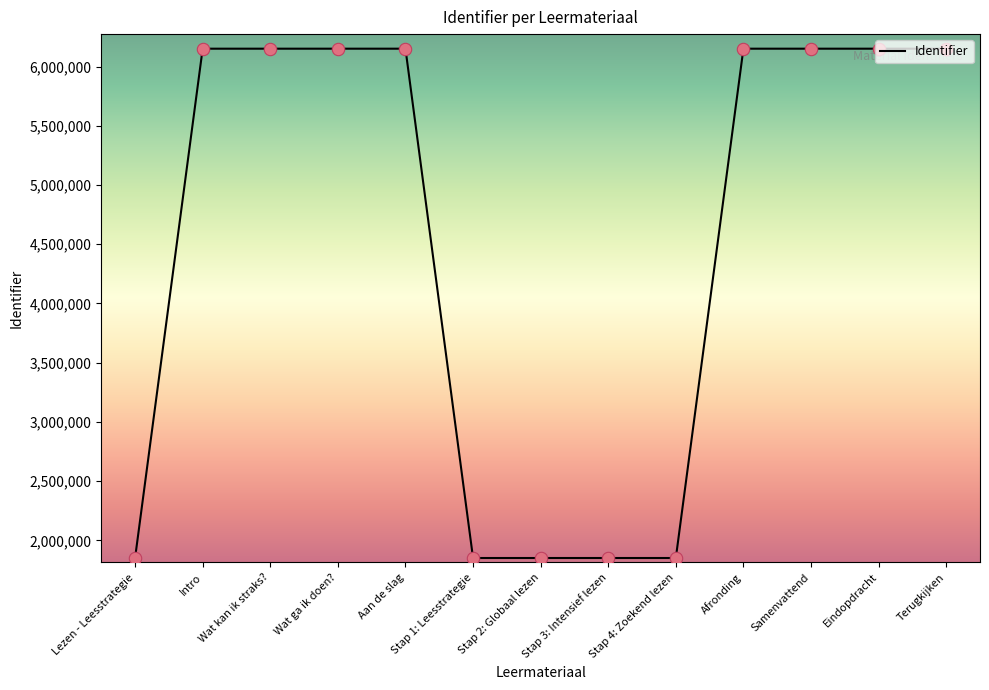

What is the change in value from Stap 1: Leesstrategie to Afronding?

+4299348